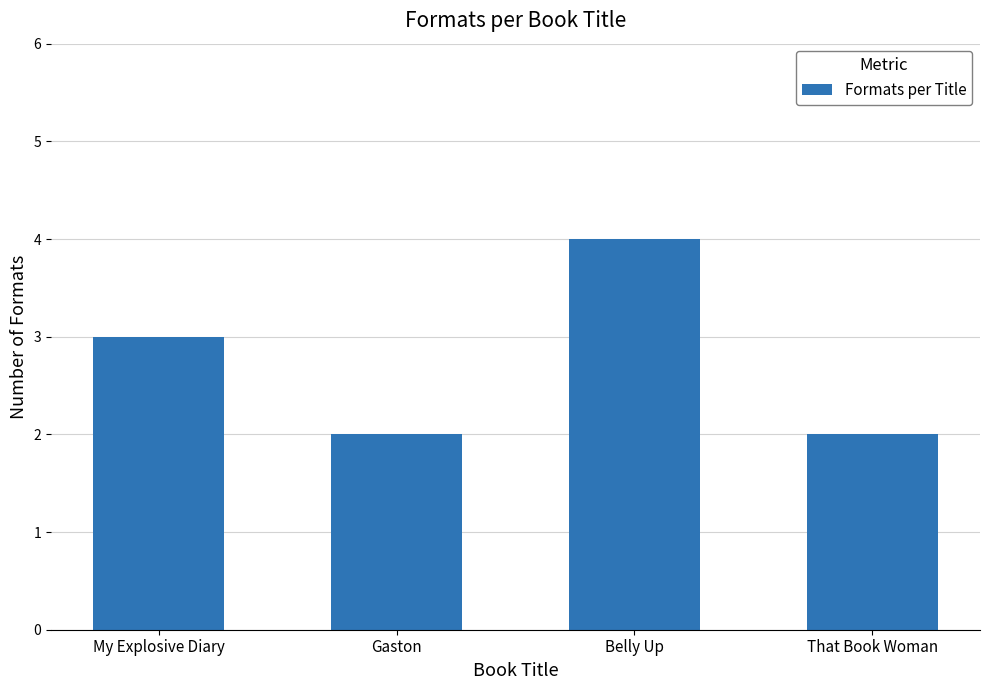

What is the average value?

3